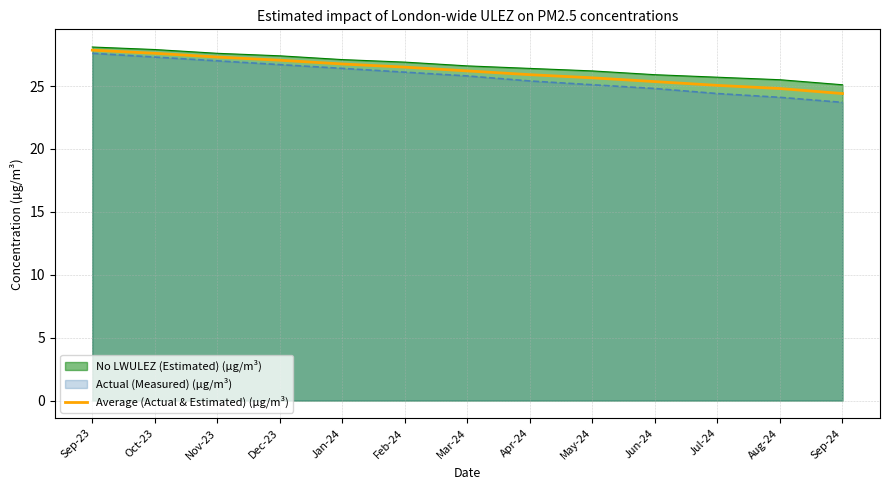

The chart shows a value of 9.9 at Jul-24. True or false?

False